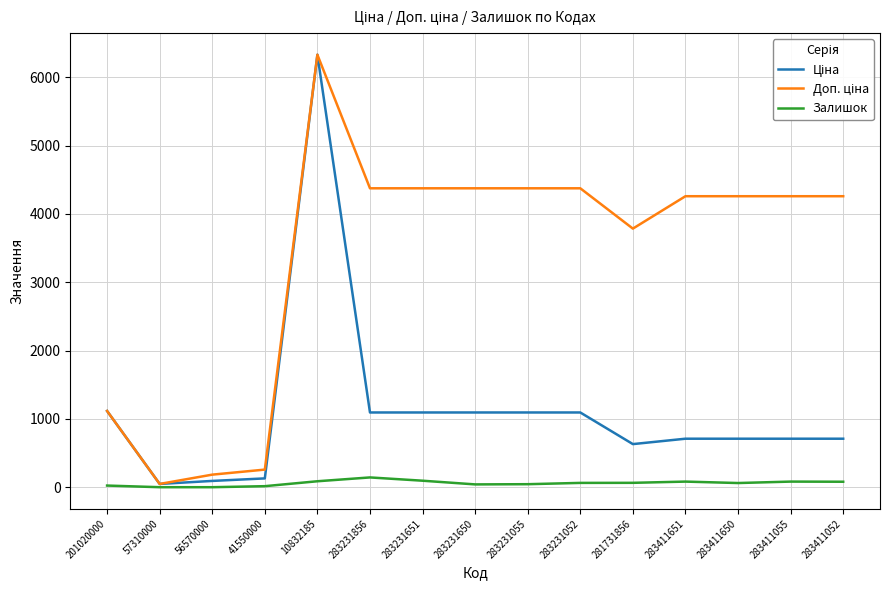

How many values in the Залишок series are below 63?

7